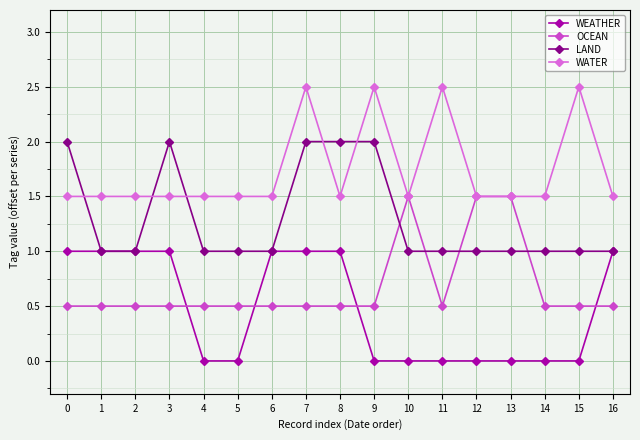

What is the difference between the highest and lowest values at 3?

1.5